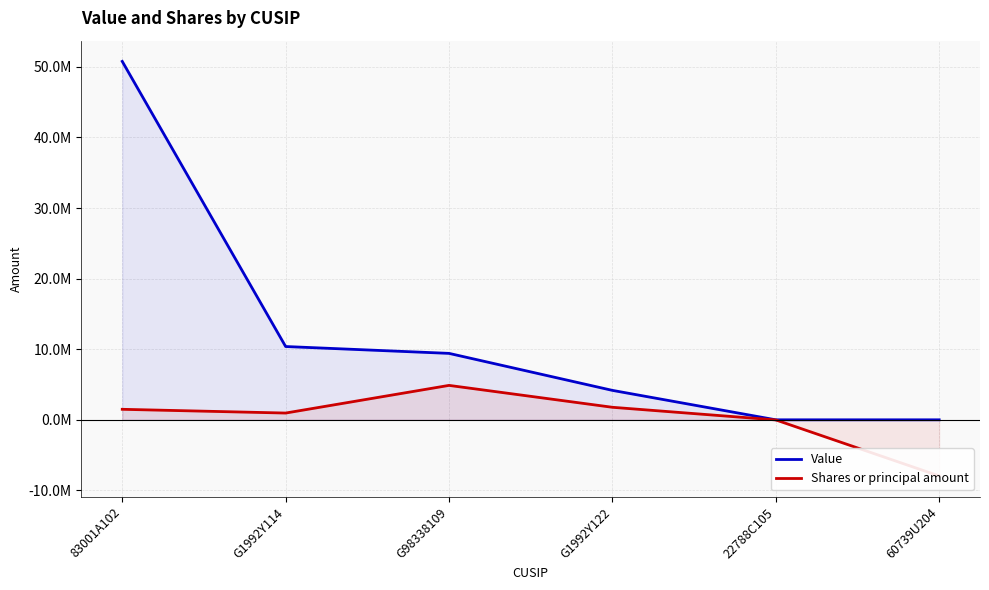

How many lines are shown in the chart?

2